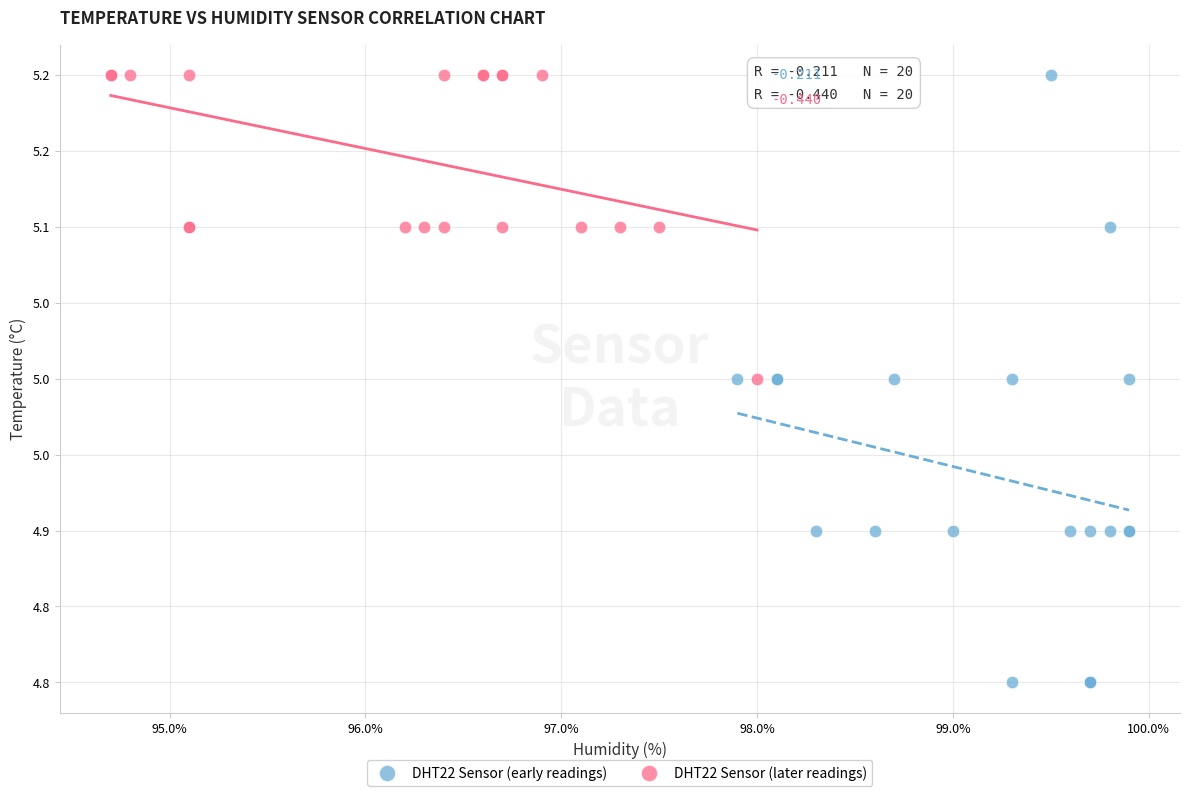

Which series reaches the minimum Y coordinate?

DHT22 Sensor (early readings)